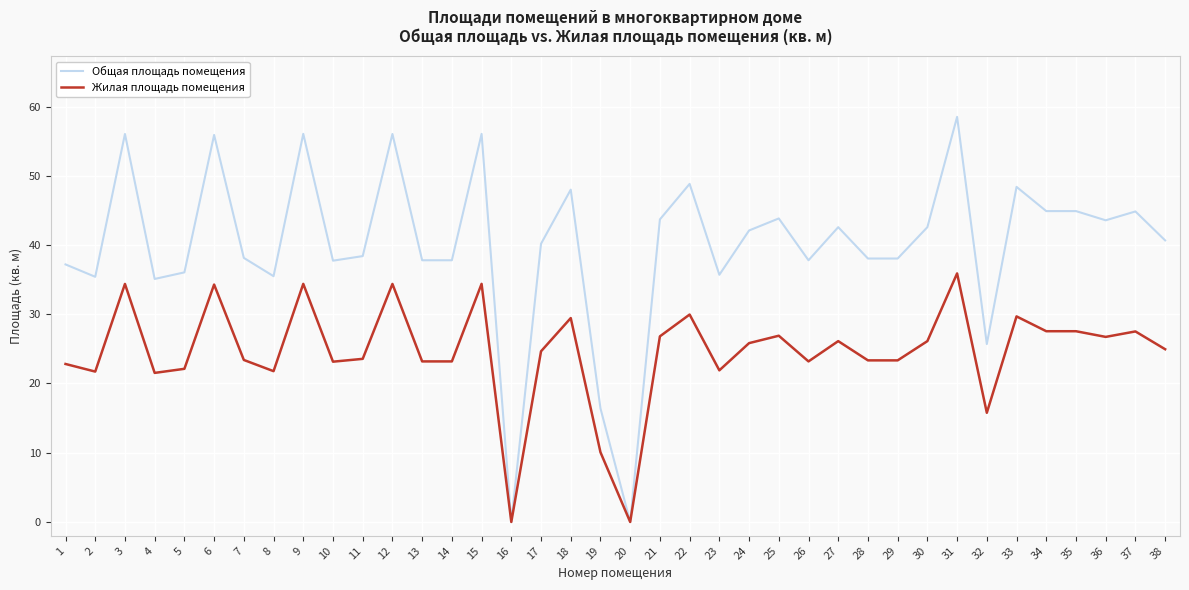

Which series has the largest total across all categories?

Общая площадь помещения